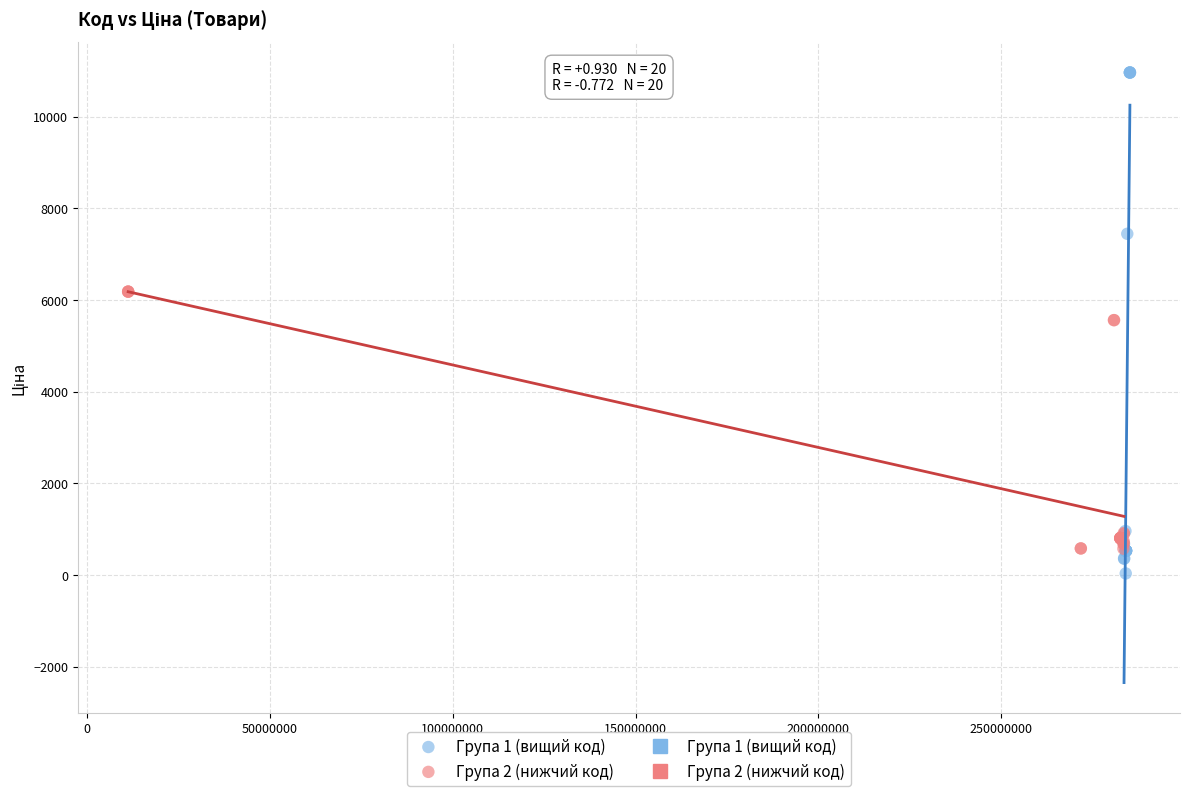

Which series has the largest Y range (max minus min)?

Група 1 (вищий код)